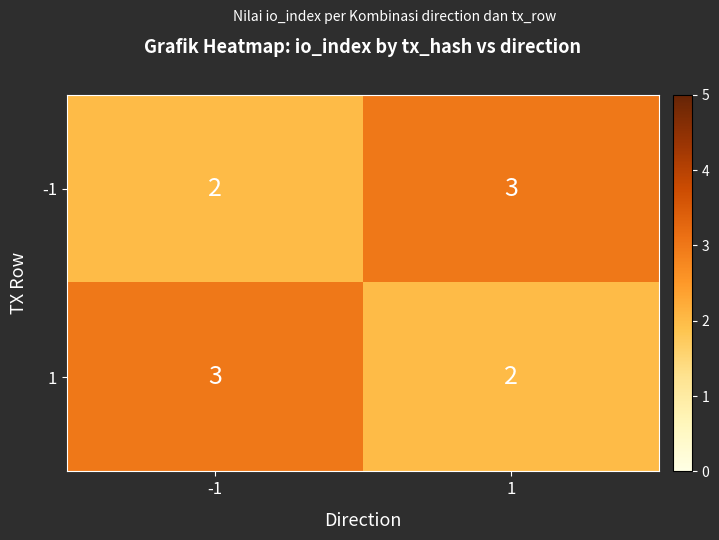

What is the total value across all series at 1?

5